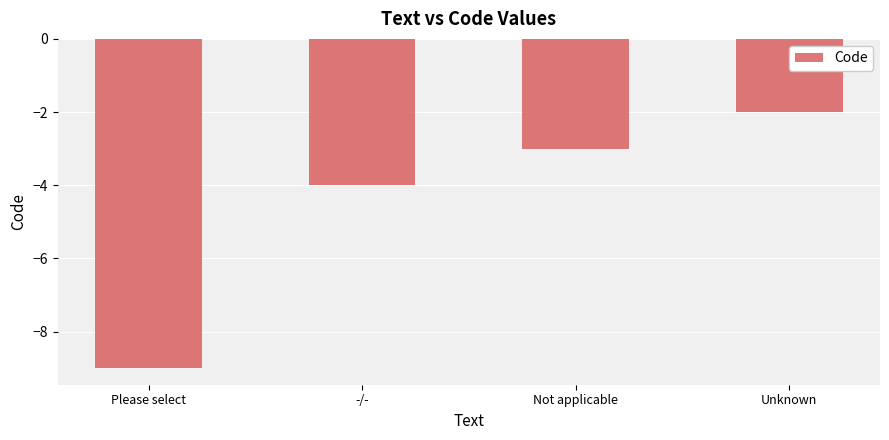

Rank the categories by value from highest to lowest.

Unknown, Not applicable, -/-, Please select